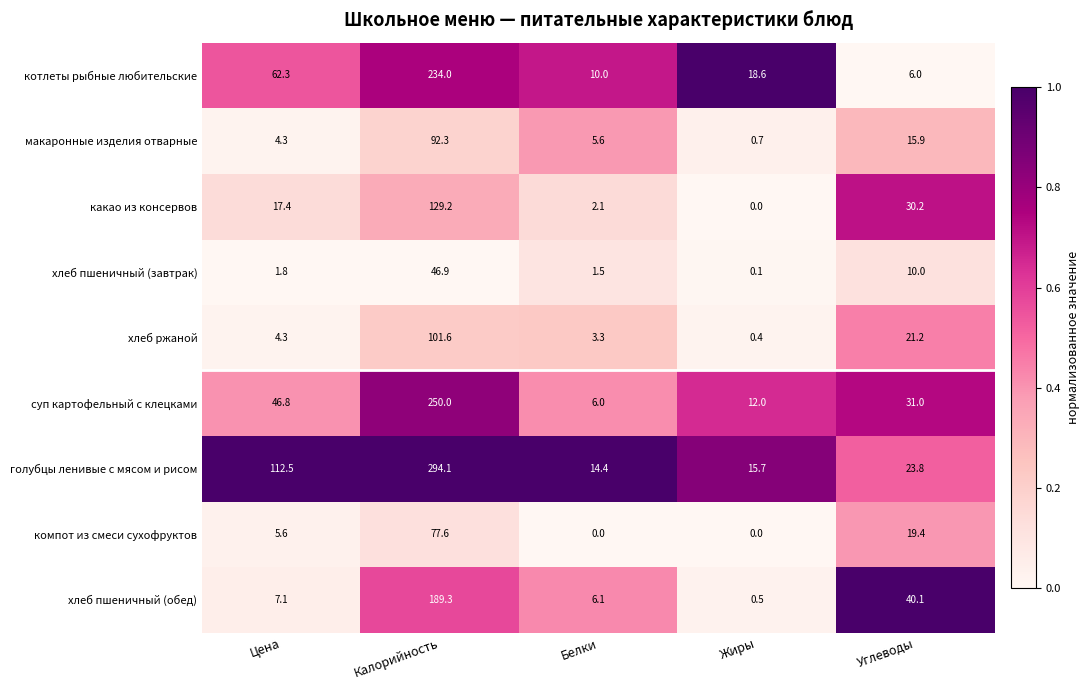

Which series has the widest spread of values?

голубцы ленивые с мясом и рисом